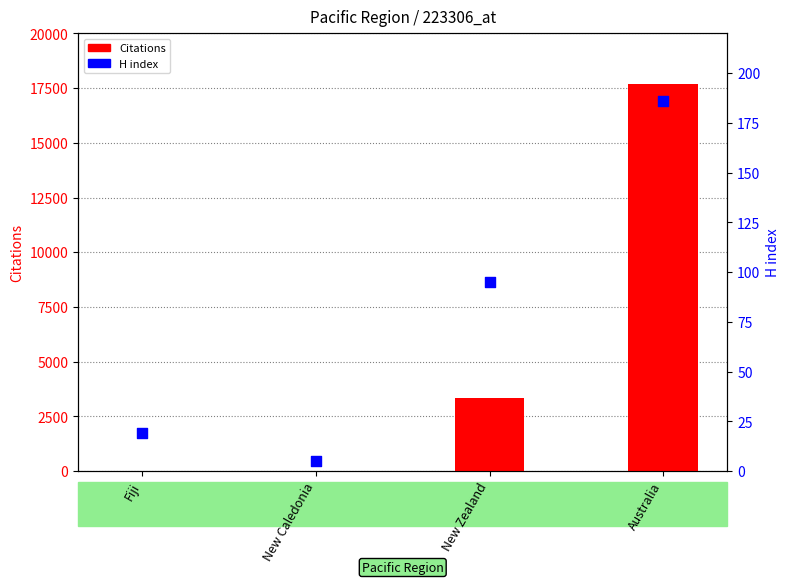

At which category is the sum across all series the highest?

Australia